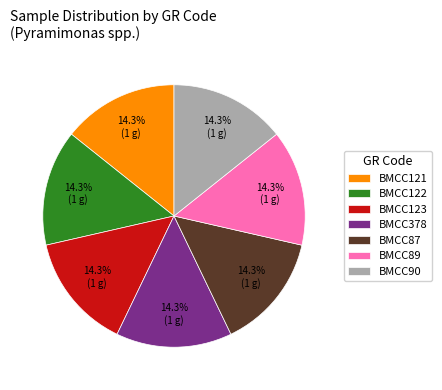

Combined, do BMCC122 and BMCC87 account for over 50%?

No